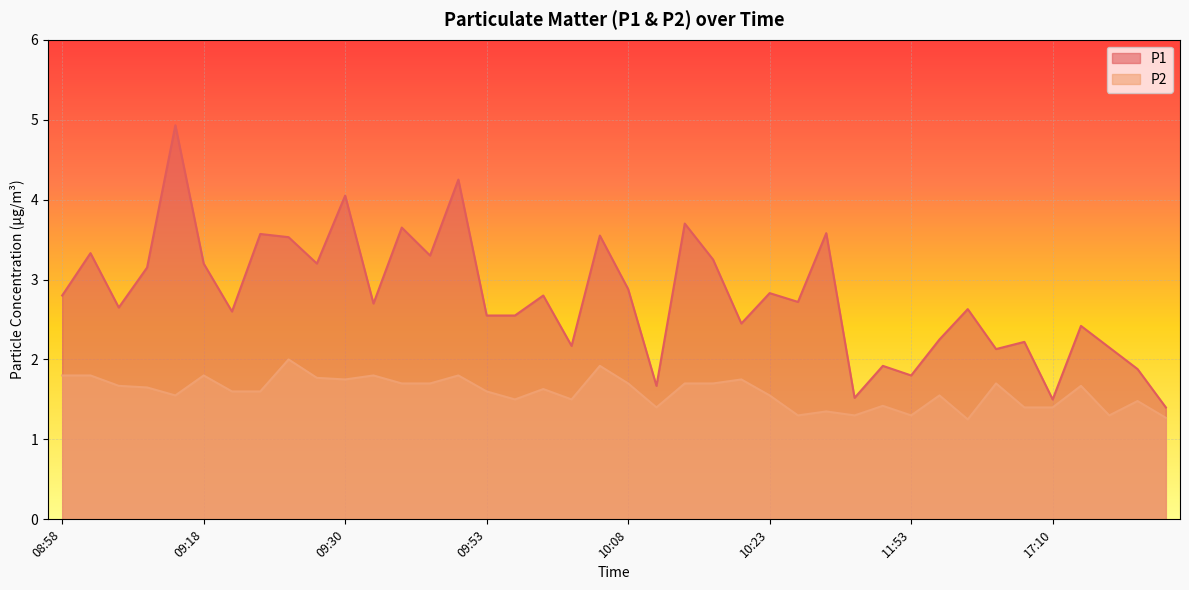

Which category has the highest value across all series?

09:10